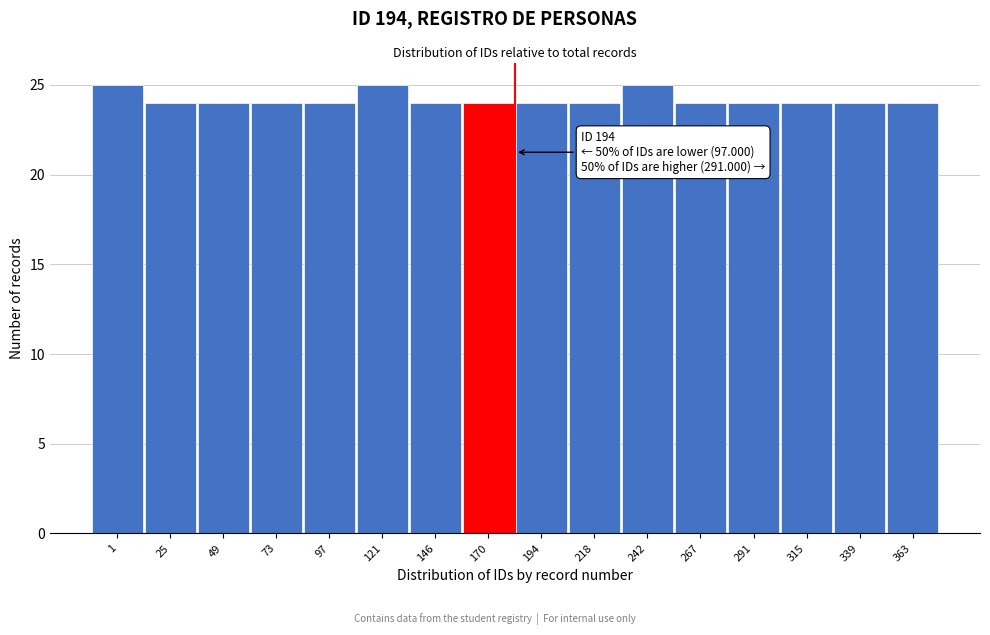

Reading left to right, transcribe all the data shown in this chart.

25	24	24	24	24	25	24	24	24	24	25	24	24	24	24	24